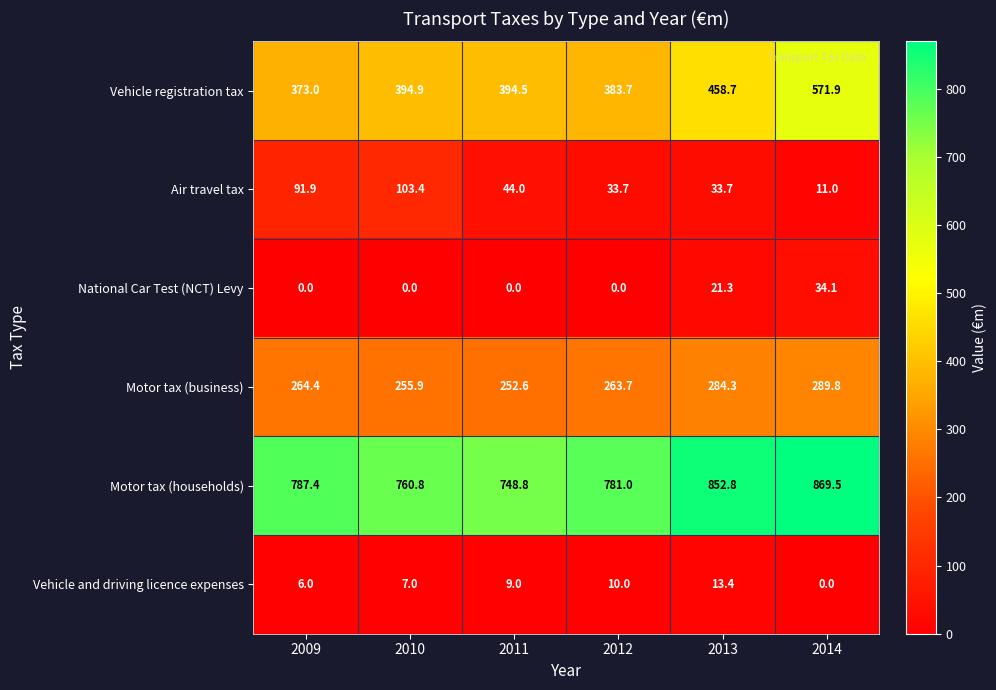

At which category is the sum across all series the highest?

2014